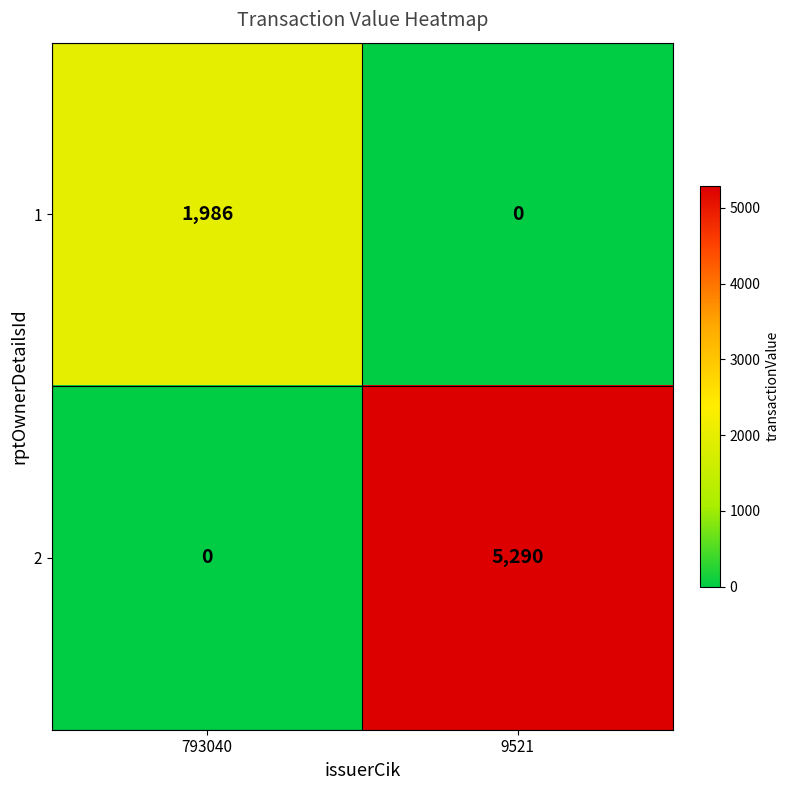

True or false: 2 has a value of 0 at 793040.

True